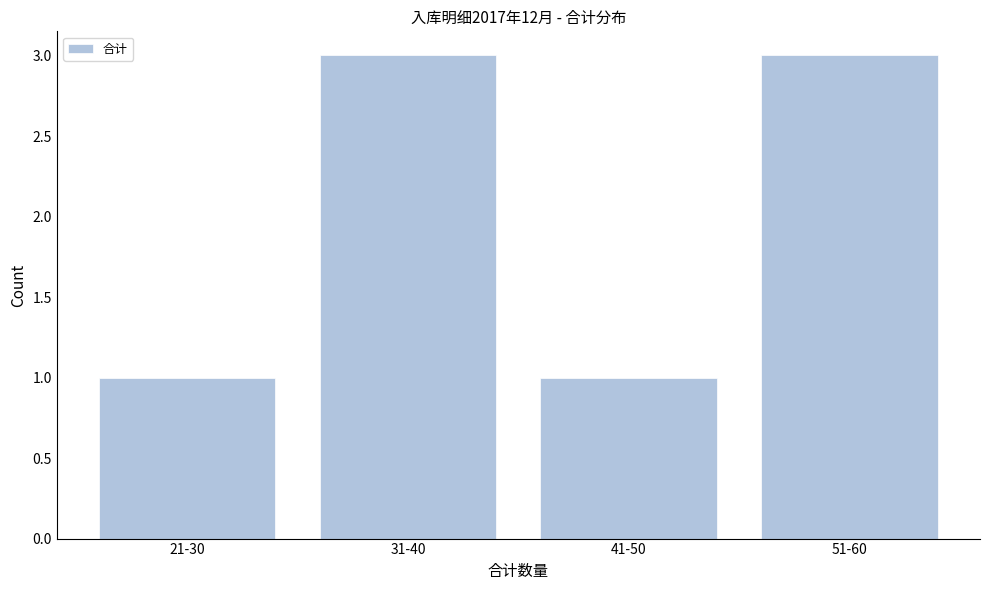

Reading right to left, extract all data points from this chart.

51-60=3	41-50=1	31-40=3	21-30=1